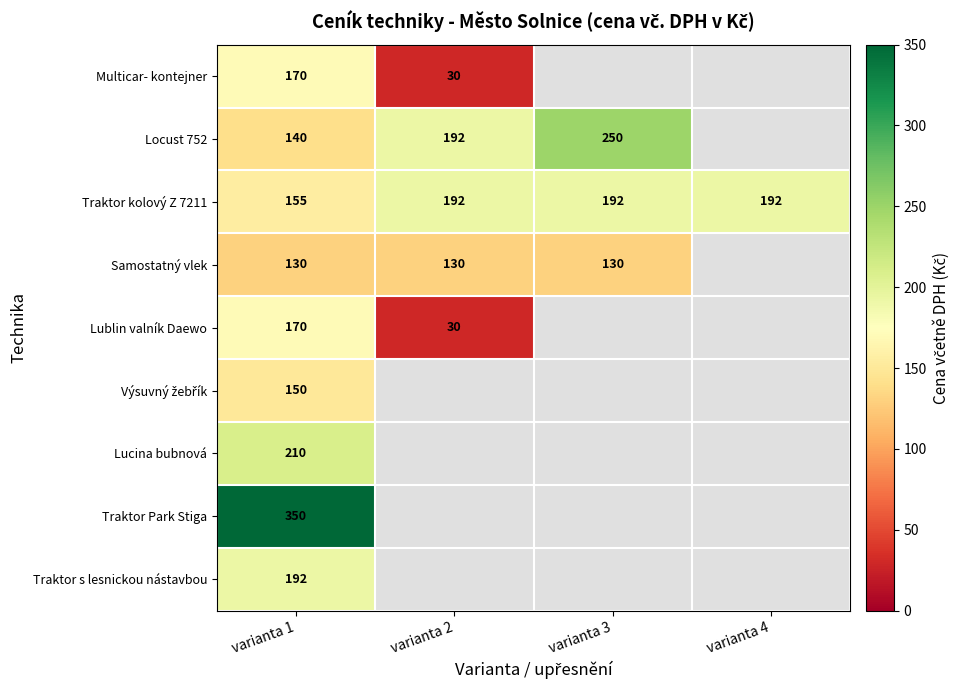

Is the value of Locust 752 at varianta 2 greater than the value of Lucina bubnová at varianta 1?

No